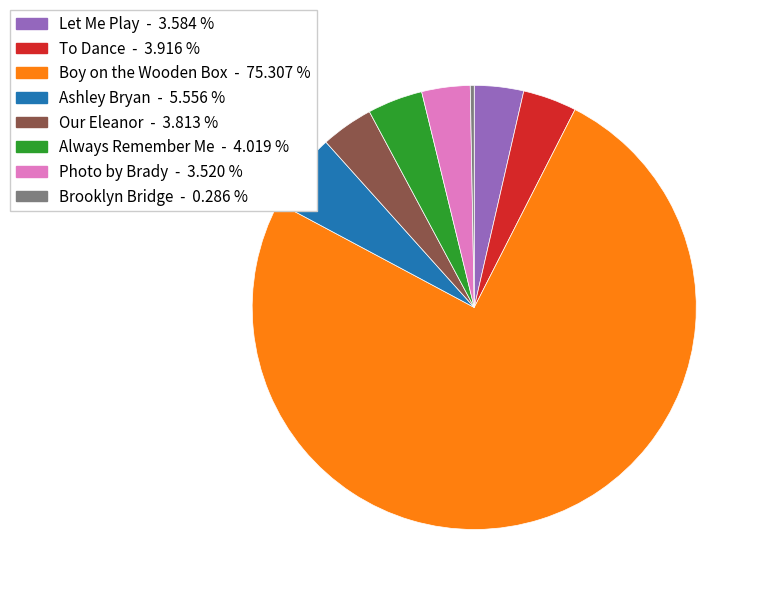

How many slices are in this pie chart?

8